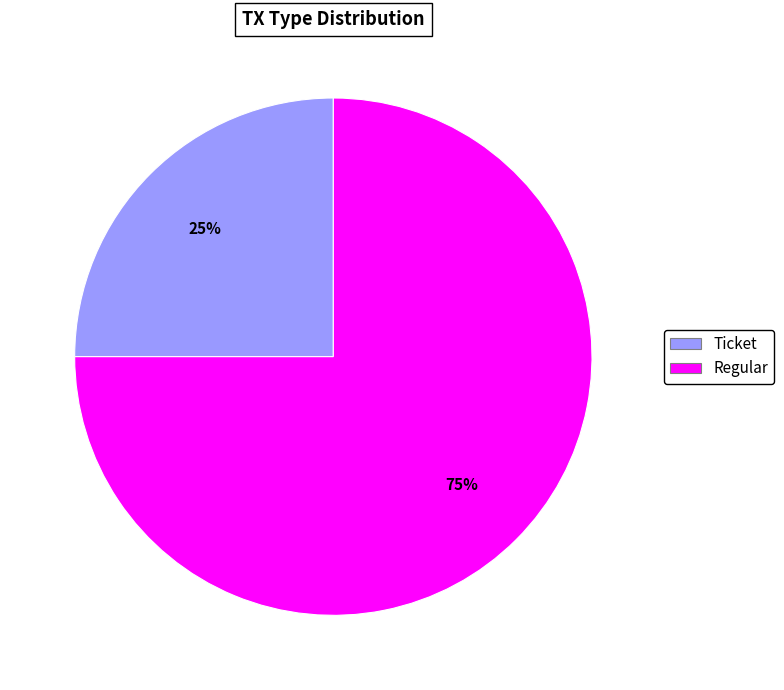

How many slices are in this pie chart?

2